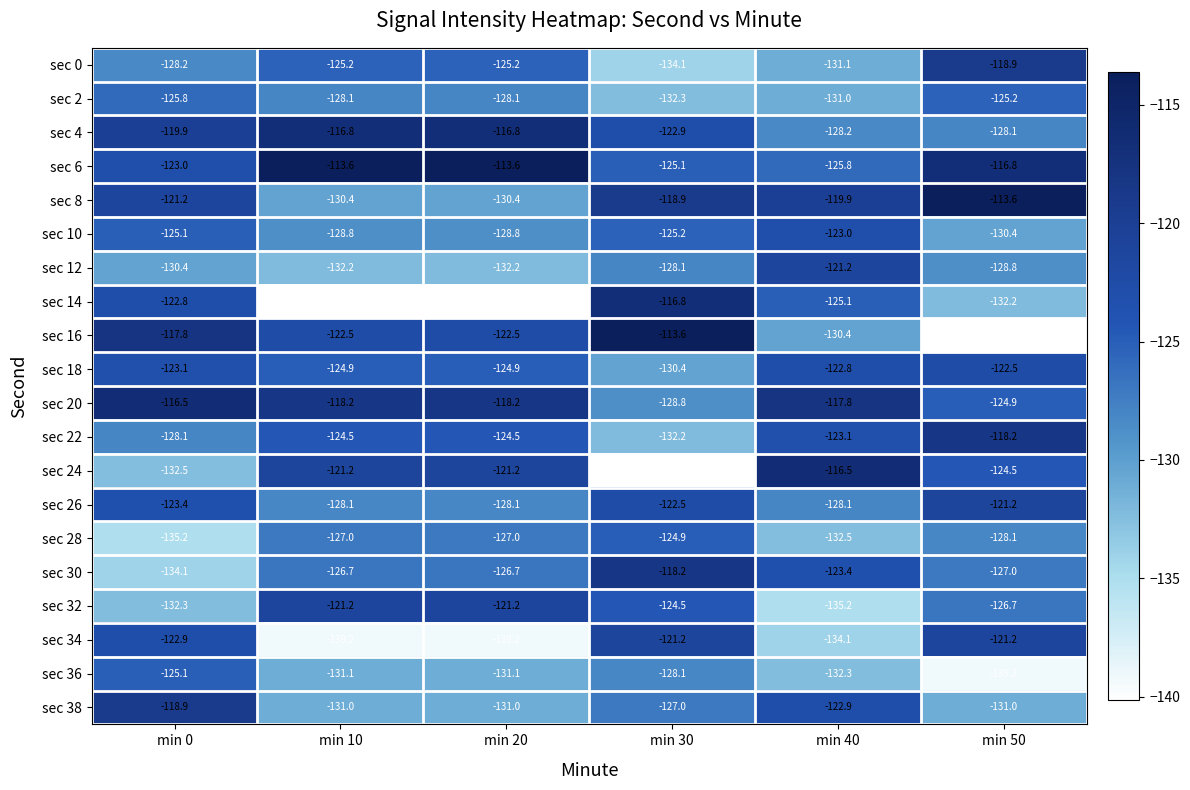

What is the total value across all series at min 50?

-2518.7